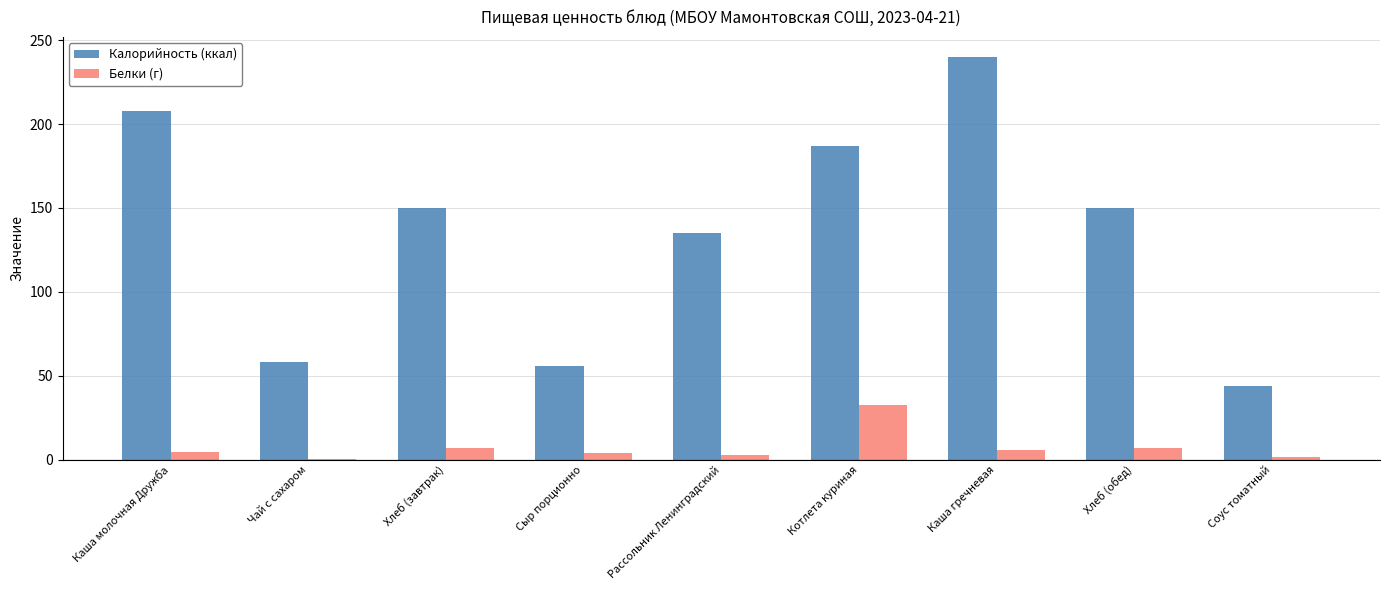

Between Котлета куриная and Соус томатный, which series saw the biggest shift?

Калорийность (ккал)